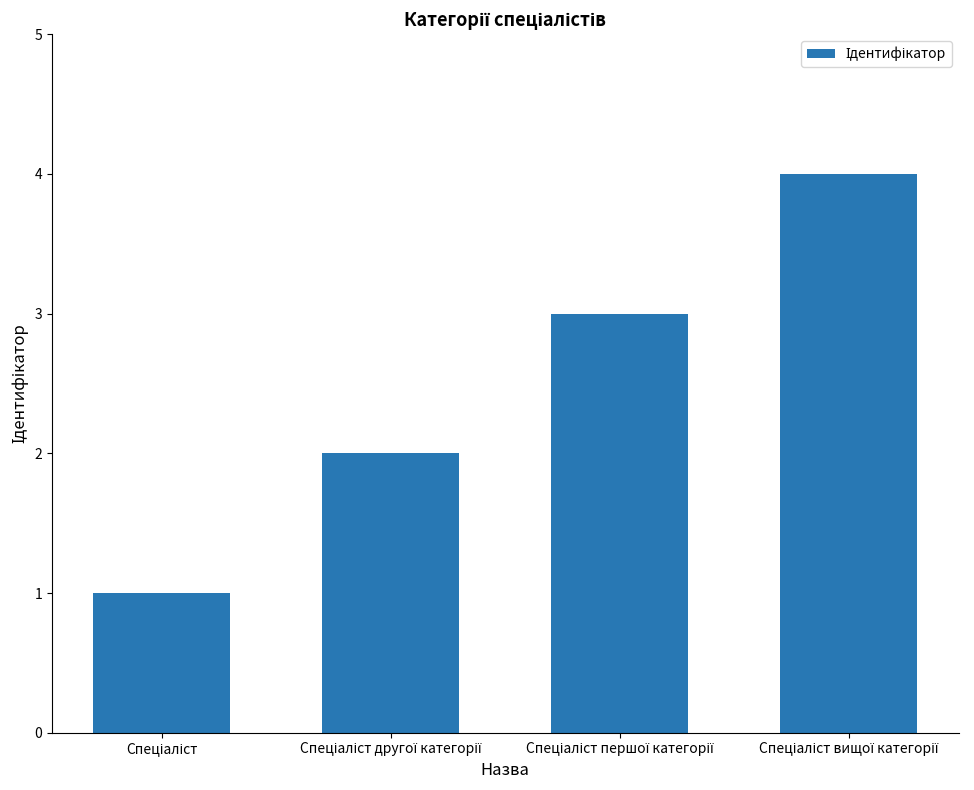

What is the sum of all values?

10